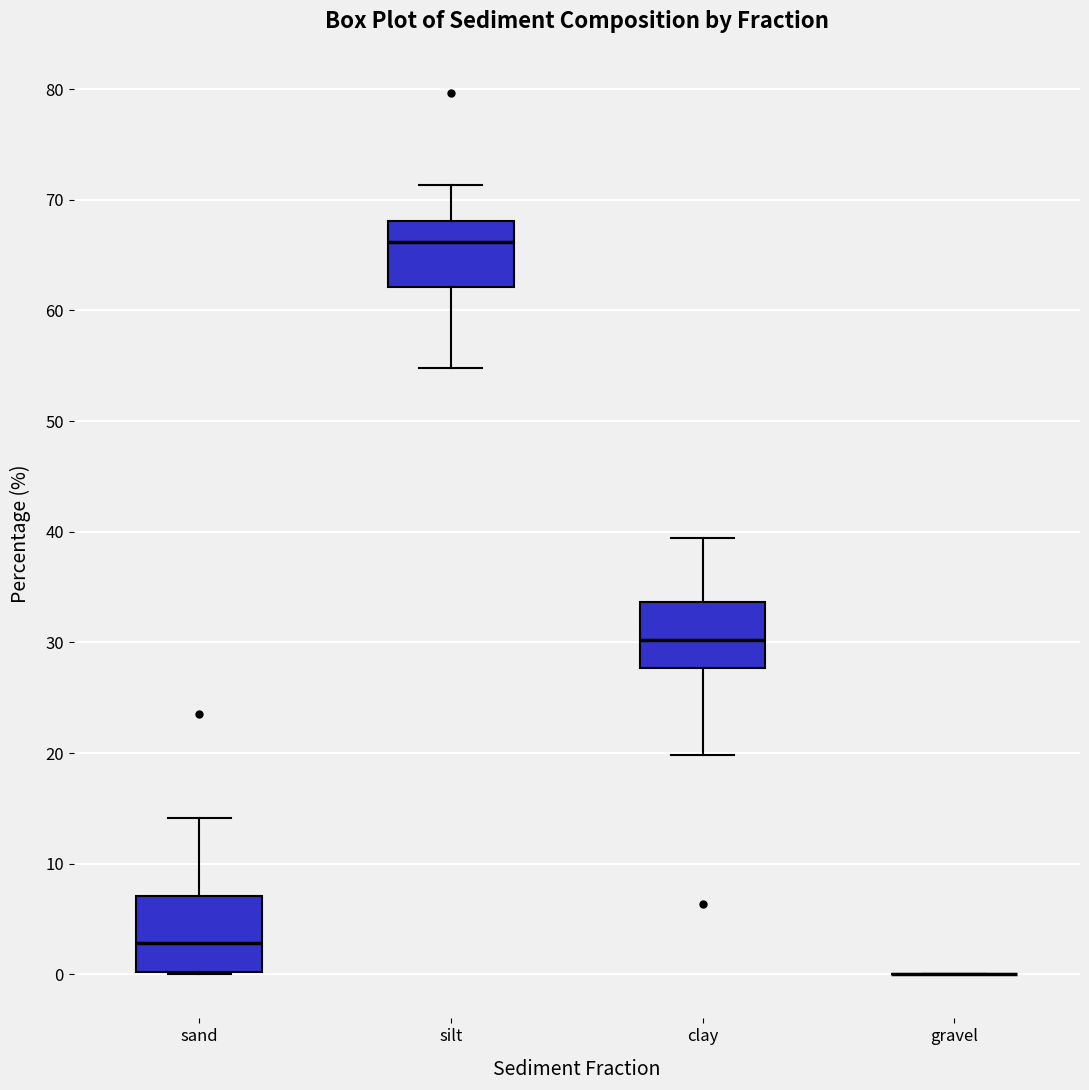

Reading left to right, transcribe this box plot: for each box, give where its median line is, the range the box spans, and where its two whiskers end, as read against the y-axis. The values are not printed on the chart, so give them approximately, as read against the axis.

sand: median 3, box 0 to 7, whiskers 0 to 14
silt: median 66, box 62 to 68, whiskers 55 to 71
clay: median 30, box 28 to 34, whiskers 20 to 39
gravel: box collapsed to a line at 0, whiskers 0 to 0